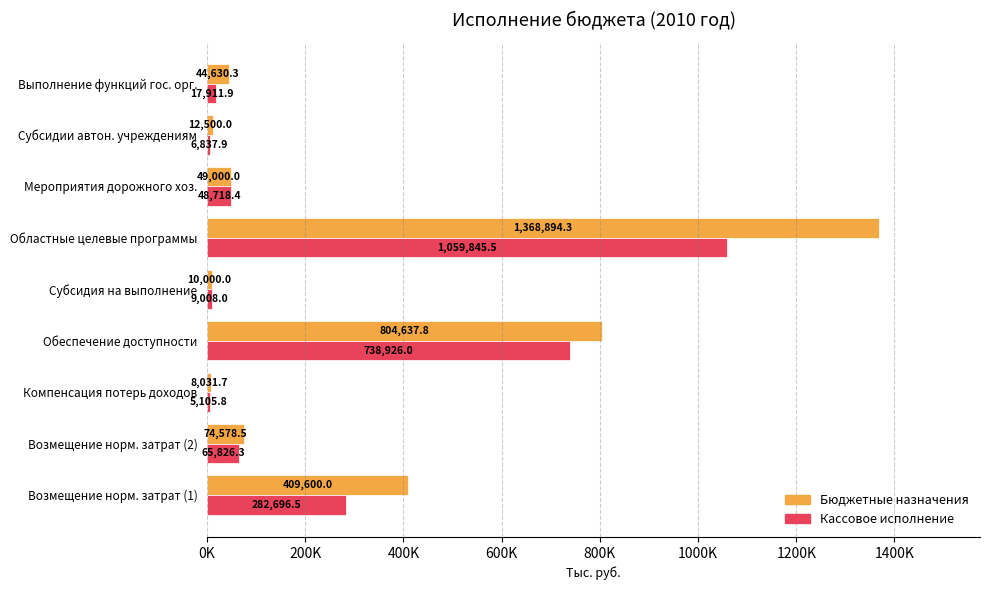

What is the value of the Бюджетные назначения bar at the 1st from the left?

409600.0